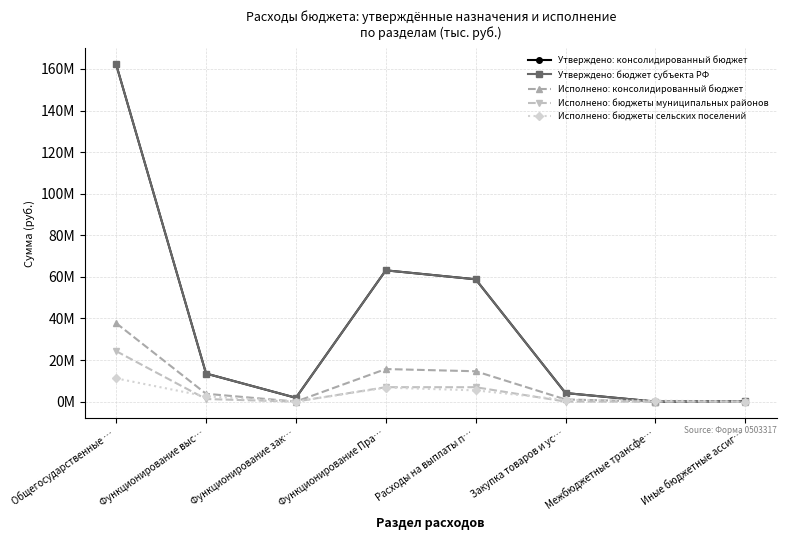

Does the chart have visible grid lines?

Yes